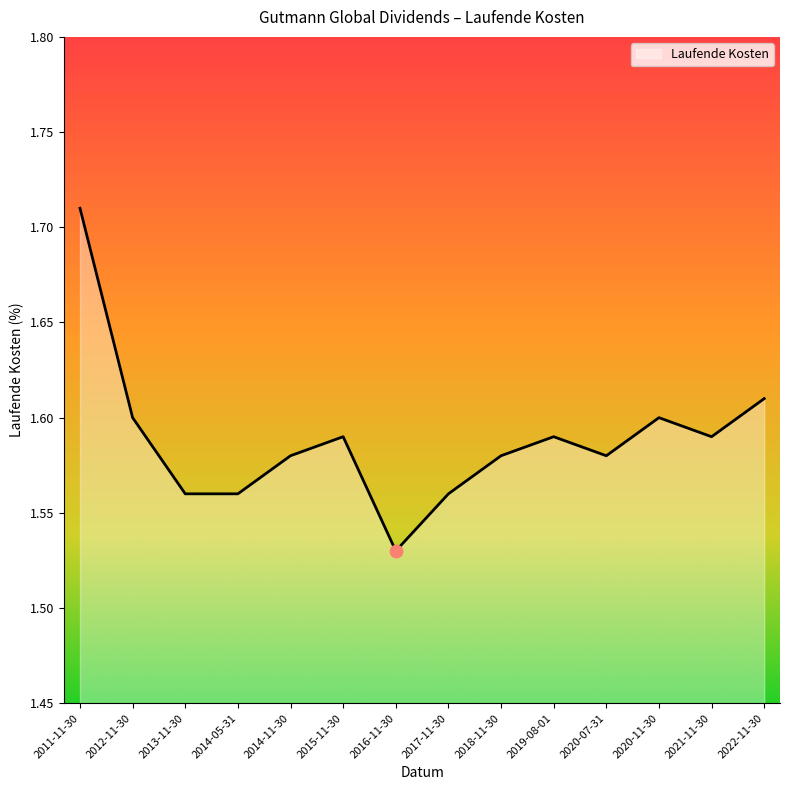

What is the ratio of the value at 2020-11-30 to the value at 2020-07-31?

1.0